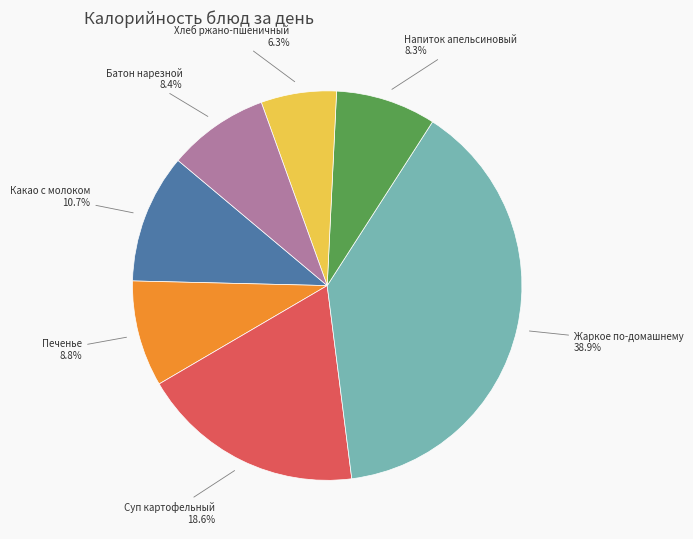

Is there a majority slice in this chart?

No